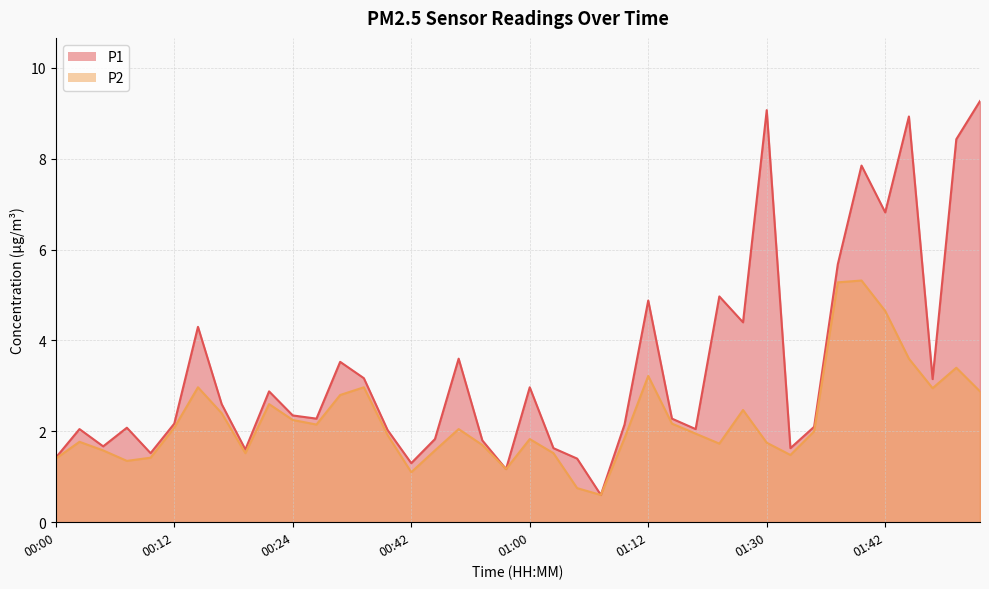

Which category has the lowest value in the P2 series?

01:07